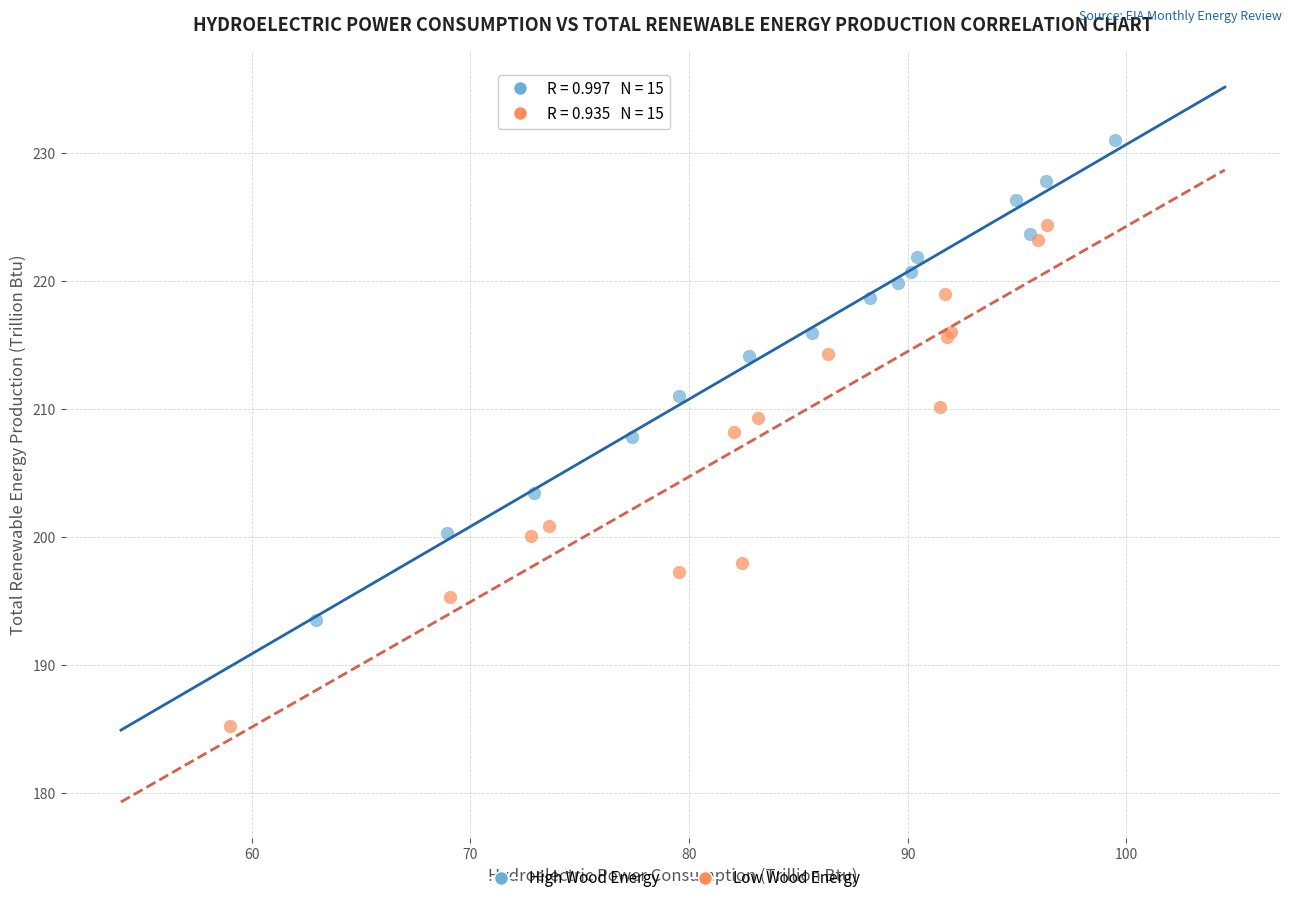

Which series reaches the minimum Y coordinate?

Low Wood Energy